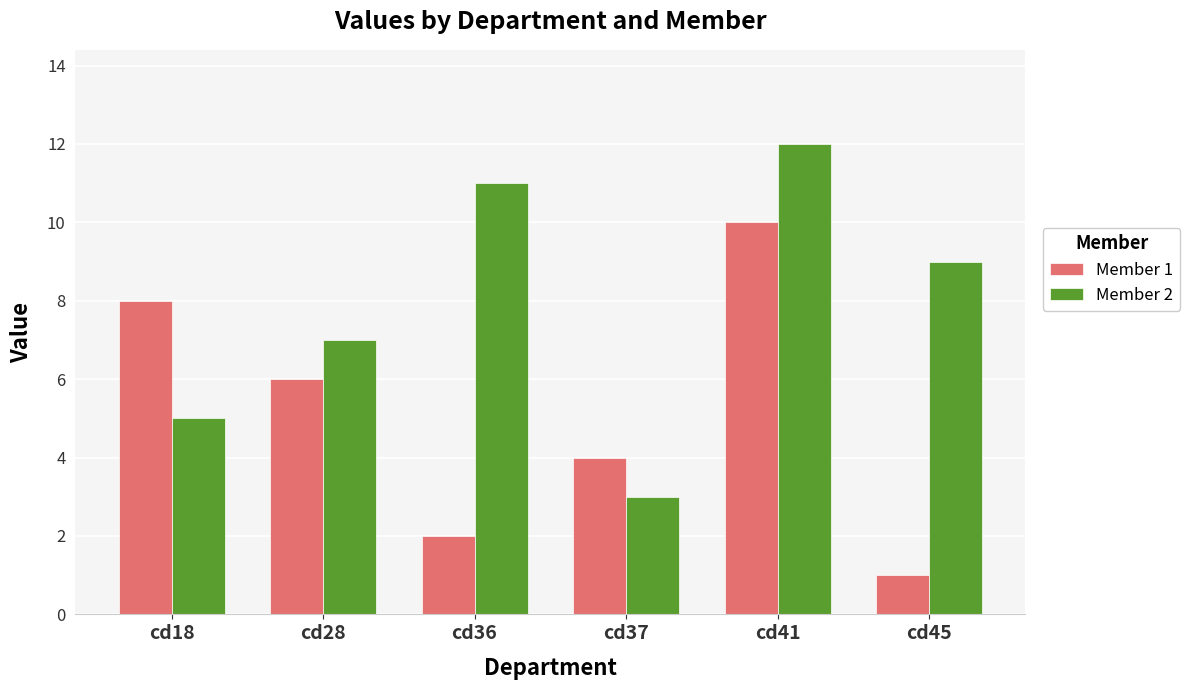

At how many categories does at least one series exceed 1?

6